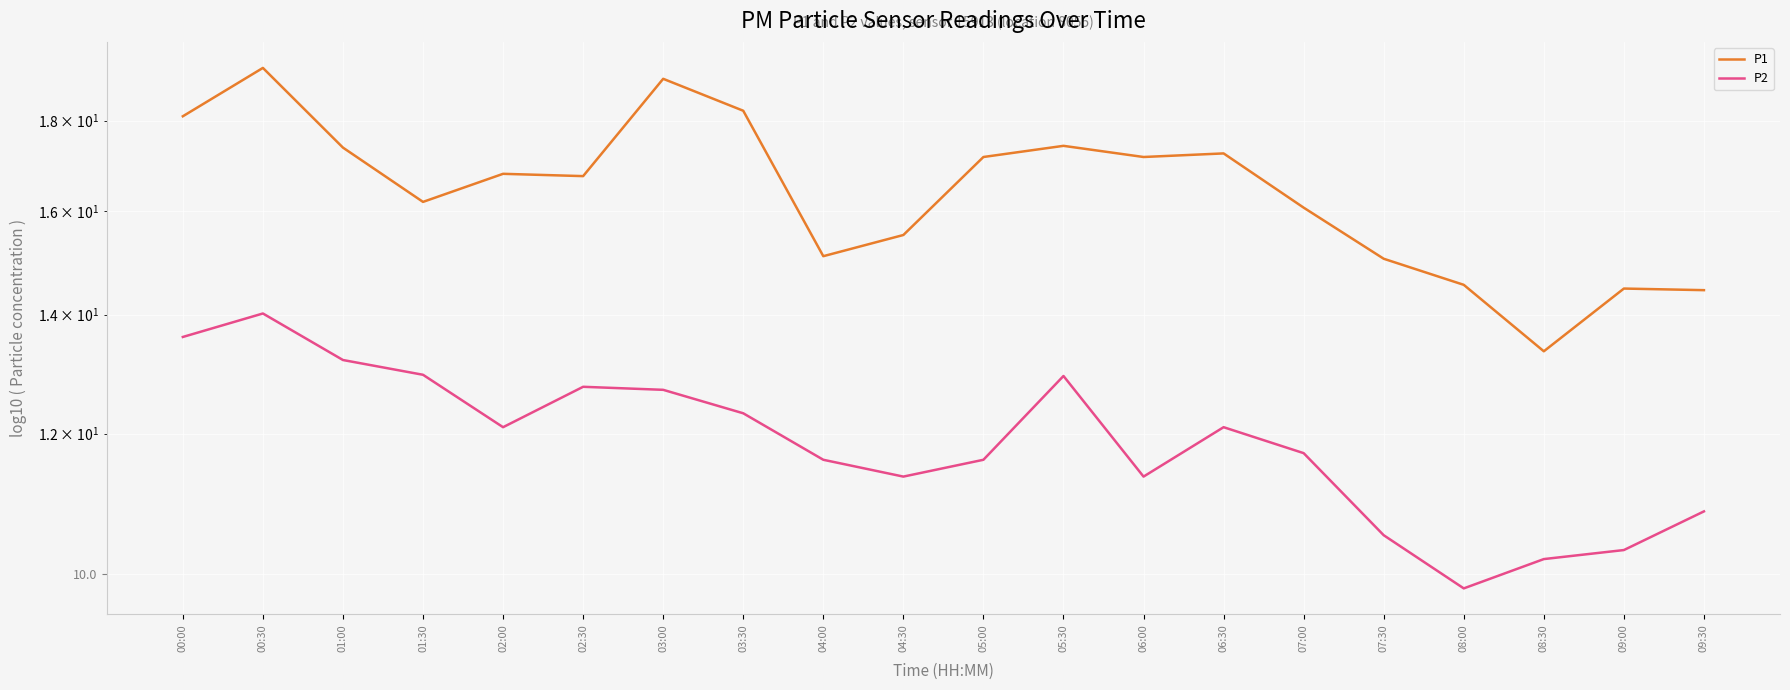

Rank the series by their maximum value, from lowest to highest.

P2, P1